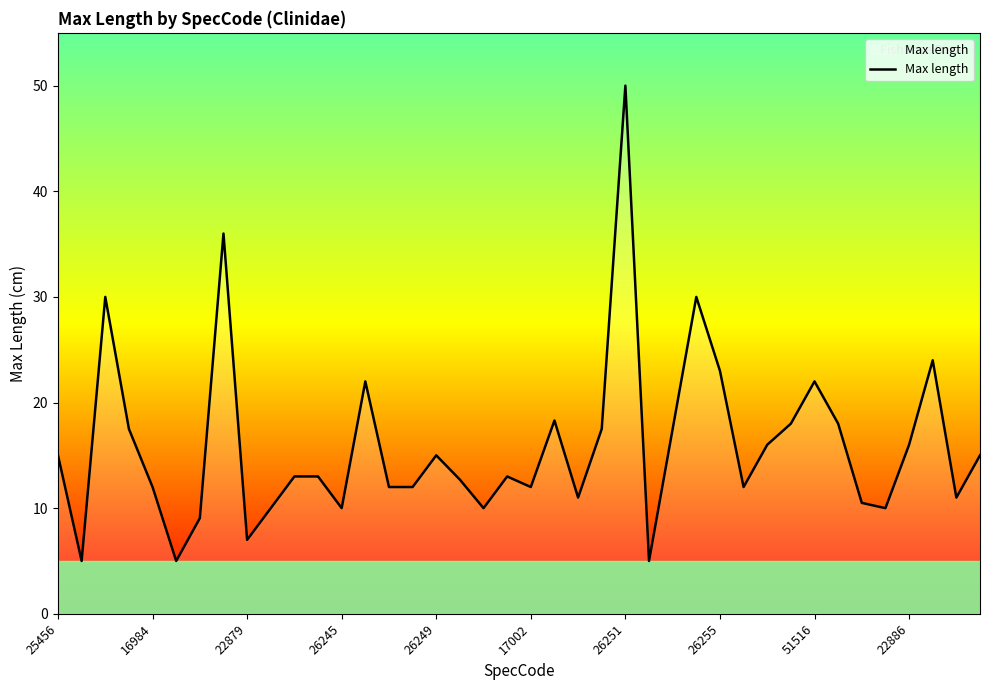

What is the greatest value displayed?

50.0